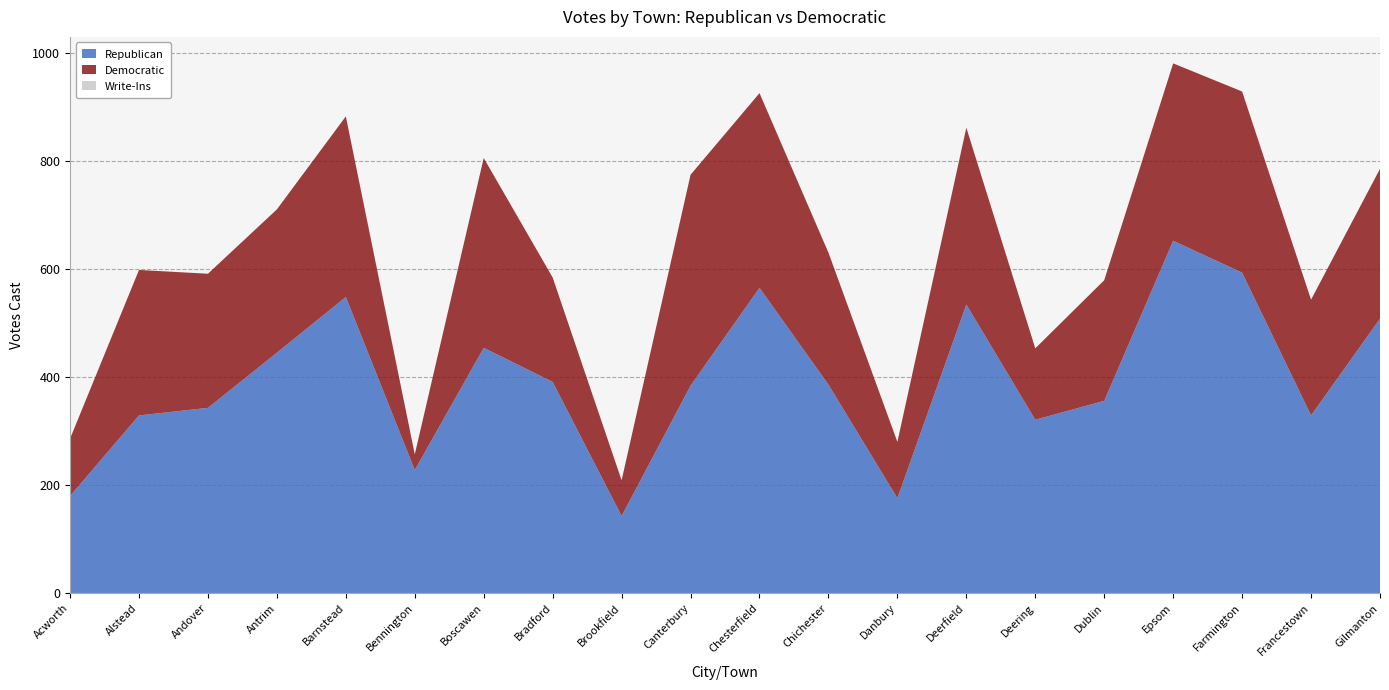

Reading left to right, what are all the values shown in this chart?

Republican: Acworth=180	Alstead=329	Andover=343	Antrim=445	Barnstead=548	Bennington=228	Boscawen=454	Bradford=391	Brookfield=143	Canterbury=384	Chesterfield=565	Chichester=386	Danbury=176	Deerfield=534	Deering=321	Dublin=356	Epsom=652	Farmington=593	Francestown=329	Gilmanton=508
Democratic: Acworth=106	Alstead=269	Andover=248	Antrim=265	Barnstead=334	Bennington=29	Boscawen=351	Bradford=193	Brookfield=66	Canterbury=390	Chesterfield=360	Chichester=244	Danbury=104	Deerfield=327	Deering=132	Dublin=223	Epsom=328	Farmington=335	Francestown=214	Gilmanton=277
Write-Ins: Acworth=0	Alstead=0	Andover=0	Antrim=0	Barnstead=0	Bennington=0	Boscawen=0	Bradford=0	Brookfield=0	Canterbury=0	Chesterfield=0	Chichester=0	Danbury=0	Deerfield=0	Deering=0	Dublin=0	Epsom=0	Farmington=0	Francestown=0	Gilmanton=0